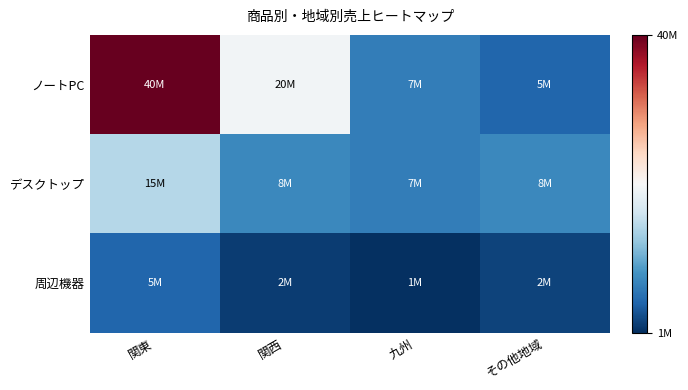

List the series in order of their overall mean, lowest first.

周辺機器, デスクトップ, ノートPC